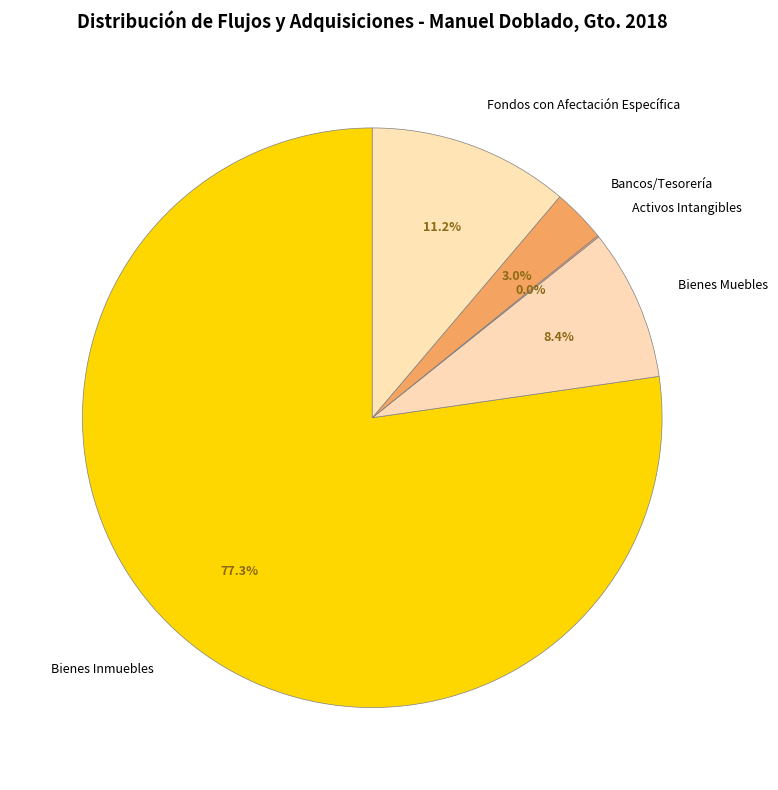

Which slice is the largest?

Bienes Inmuebles